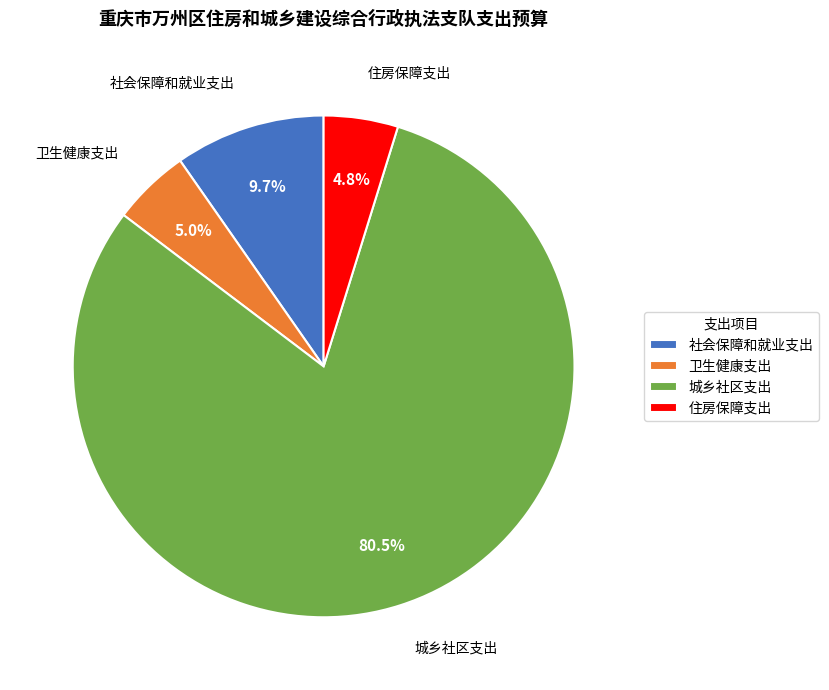

The 社会保障和就业支出 slice represents 10% of the pie. True or false?

True